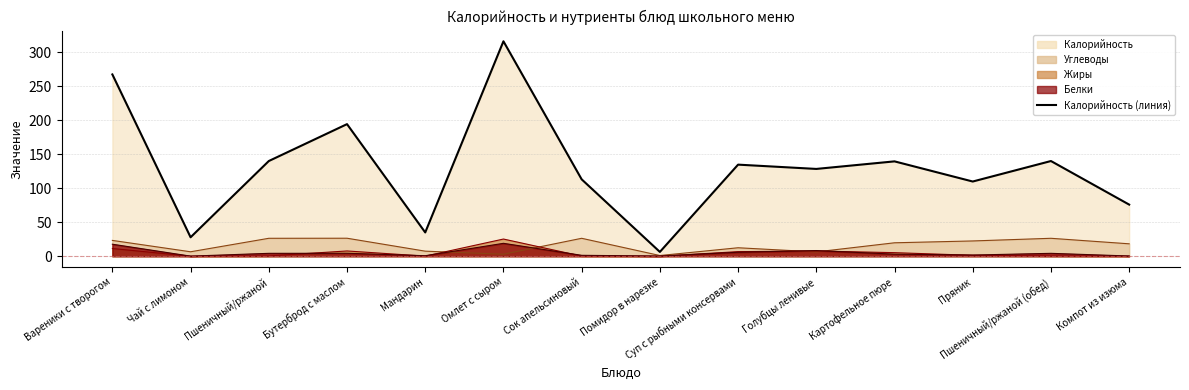

Reading left to right, transcribe all the data shown in this chart.

Калорийность: 267.1	27.9	139.9	194.1	35.0	315.8	113.0	6.4	134.6	128.3	139.4	109.8	139.9	75.9
Белки: 17.7	0.2	4.3	4.4	0.8	19.0	1.4	0.3	5.9	8.4	3.1	1.8	4.3	0.4
Жиры: 11.4	0.1	0.5	7.8	0.2	25.3	0.2	0.1	6.8	7.7	5.3	1.4	0.5	0.1
Углеводы: 23.3	6.6	26.4	26.5	7.5	3.0	26.4	1.1	12.5	6.4	19.8	22.5	26.4	18.3